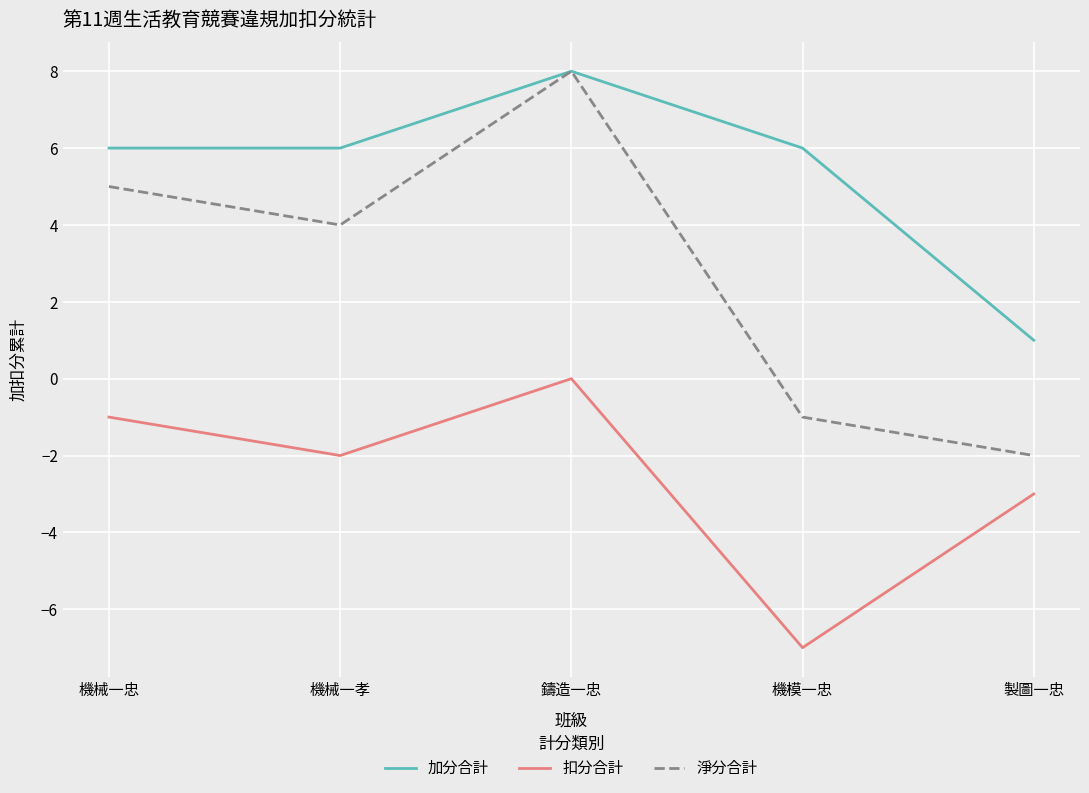

How many 扣分合計 values are between -3 and -1?

3